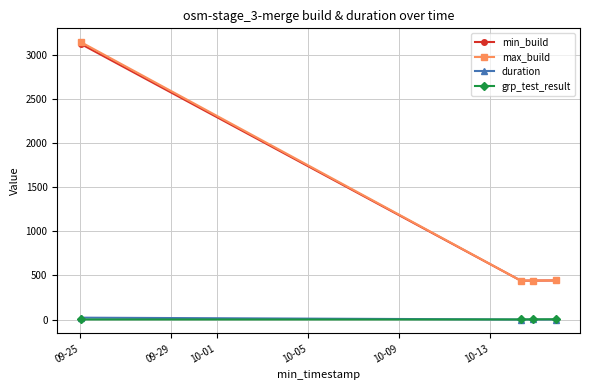

Which series has the widest spread of values?

max_build